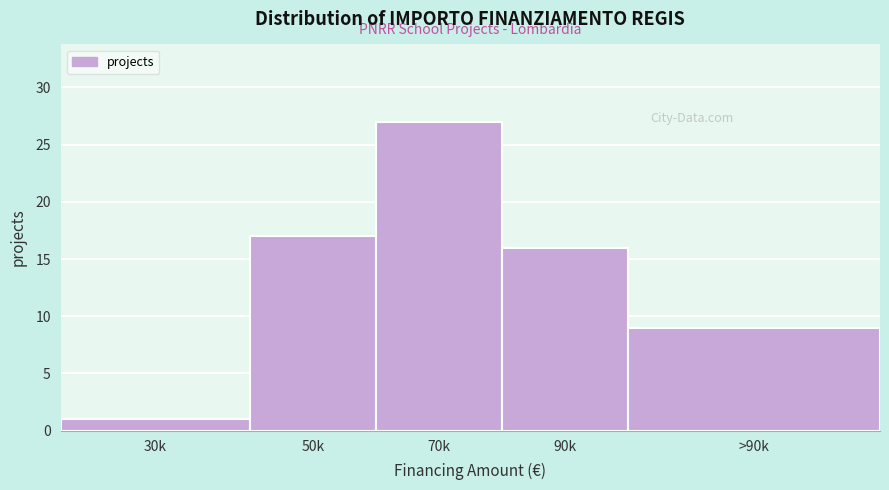

Reading left to right, extract all data points from this chart.

1	17	27	16	9